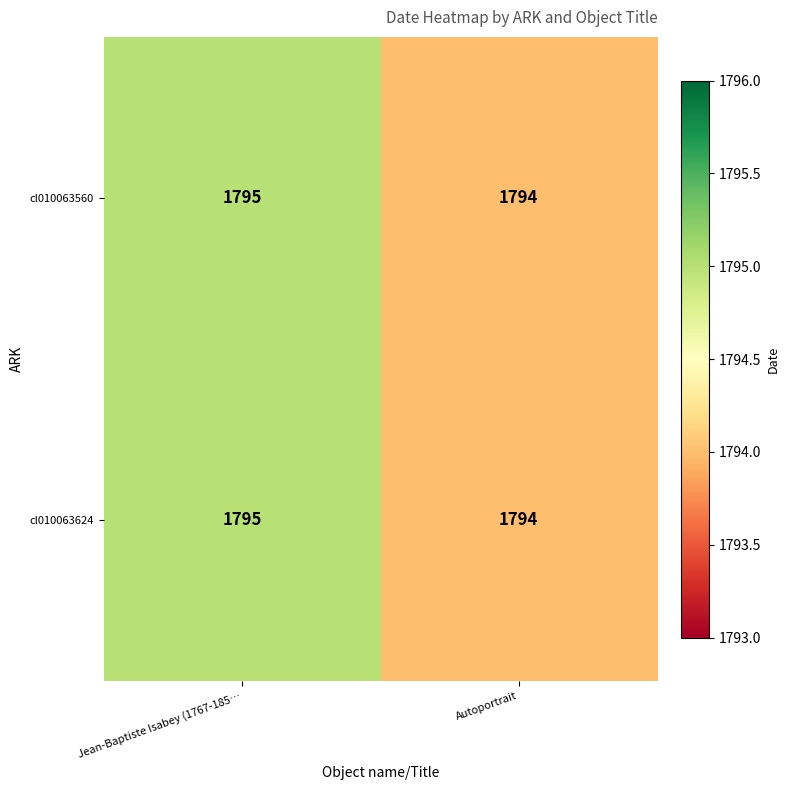

The value of cl010063560 at Jean-Baptiste Isabey (1767-185… is 1795. True or false?

True